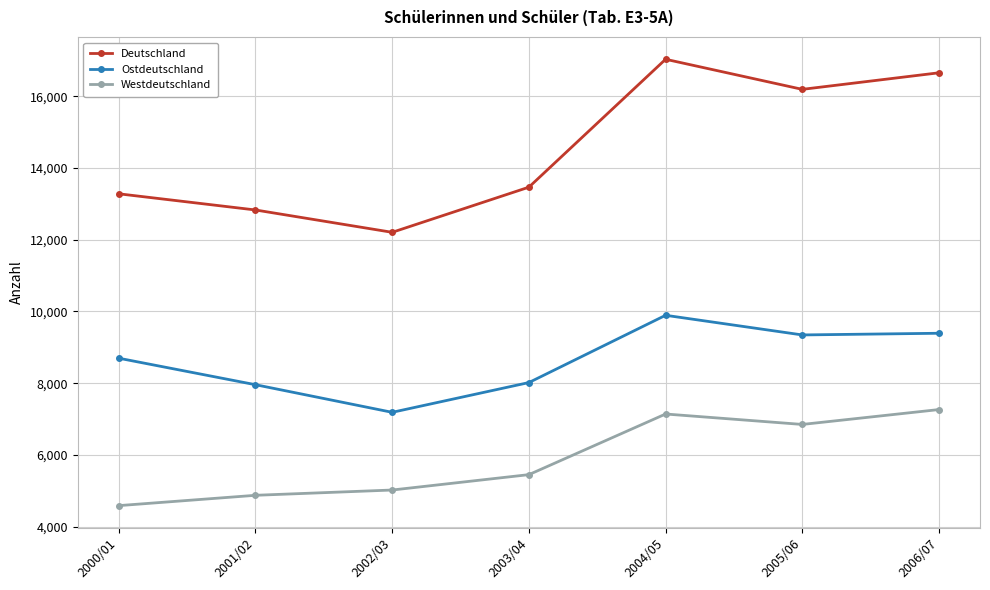

What position from the right is 2000/01?

7